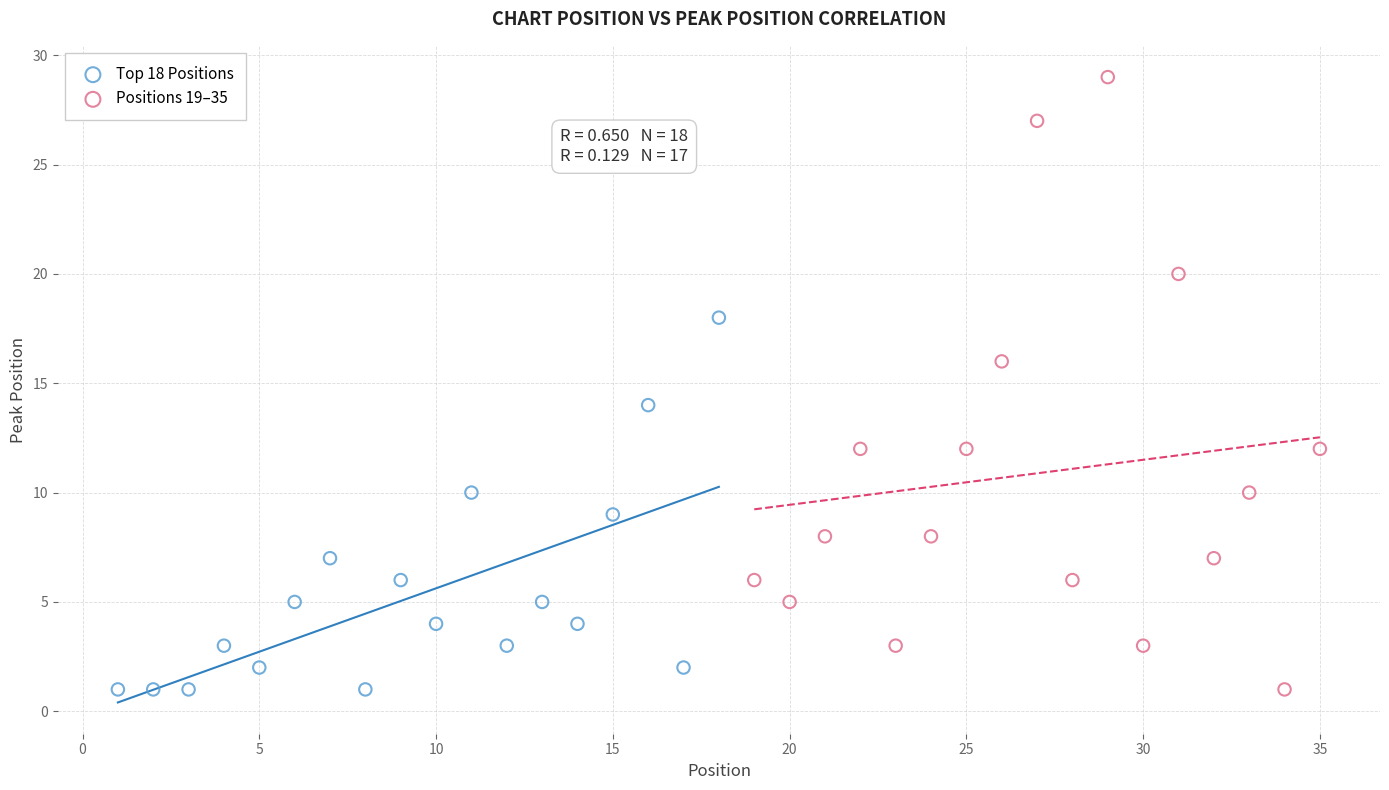

Which series has the widest spread of Y values?

Positions 19–35